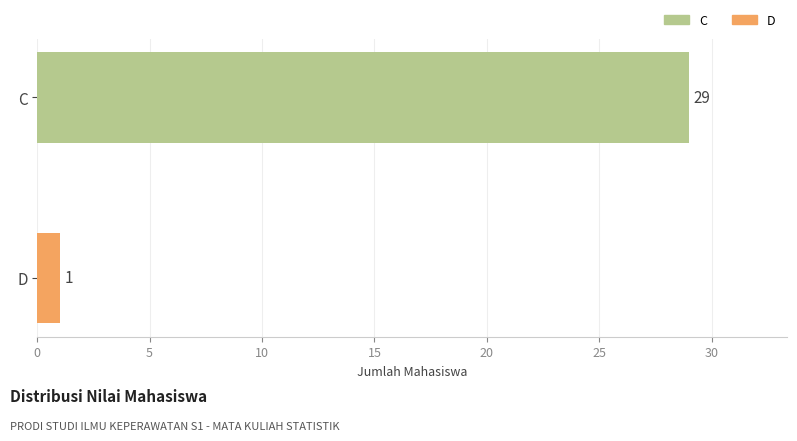

List the labels in order of value, largest first.

C, D